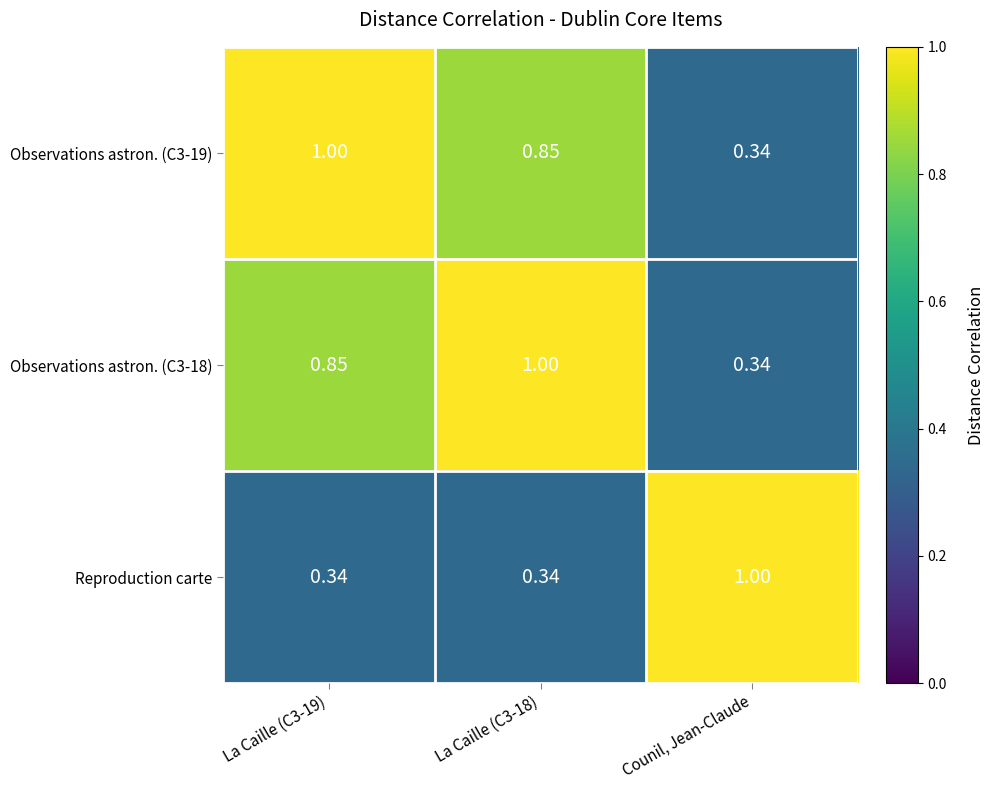

At which label is Observations astron. (C3-19) closest to 0?

Counil, Jean-Claude